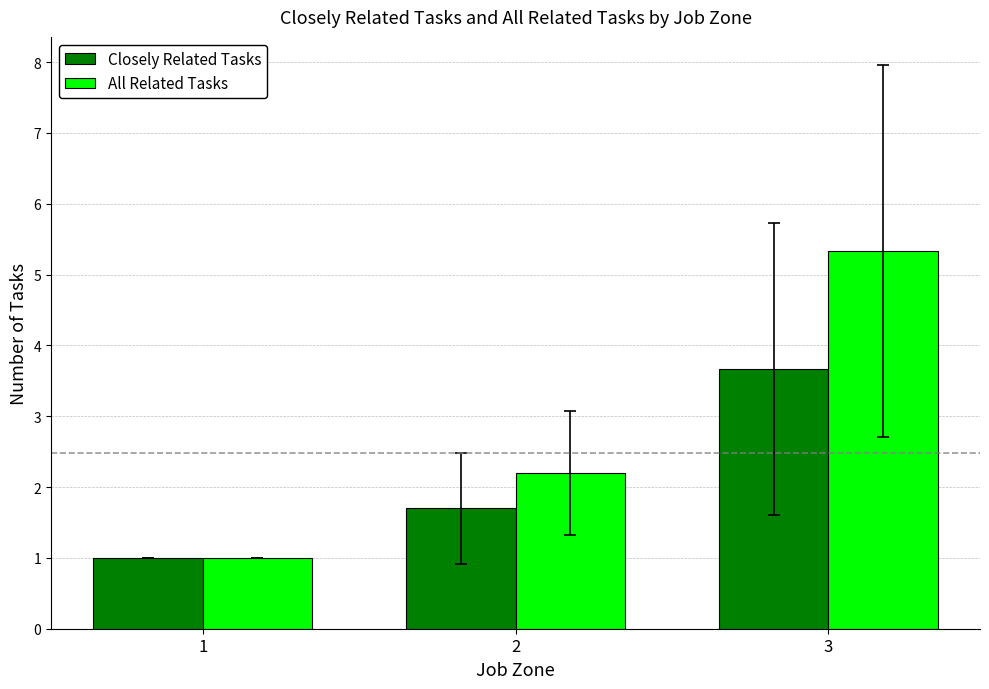

What value does the Closely Related Tasks series have at 3?

3.7